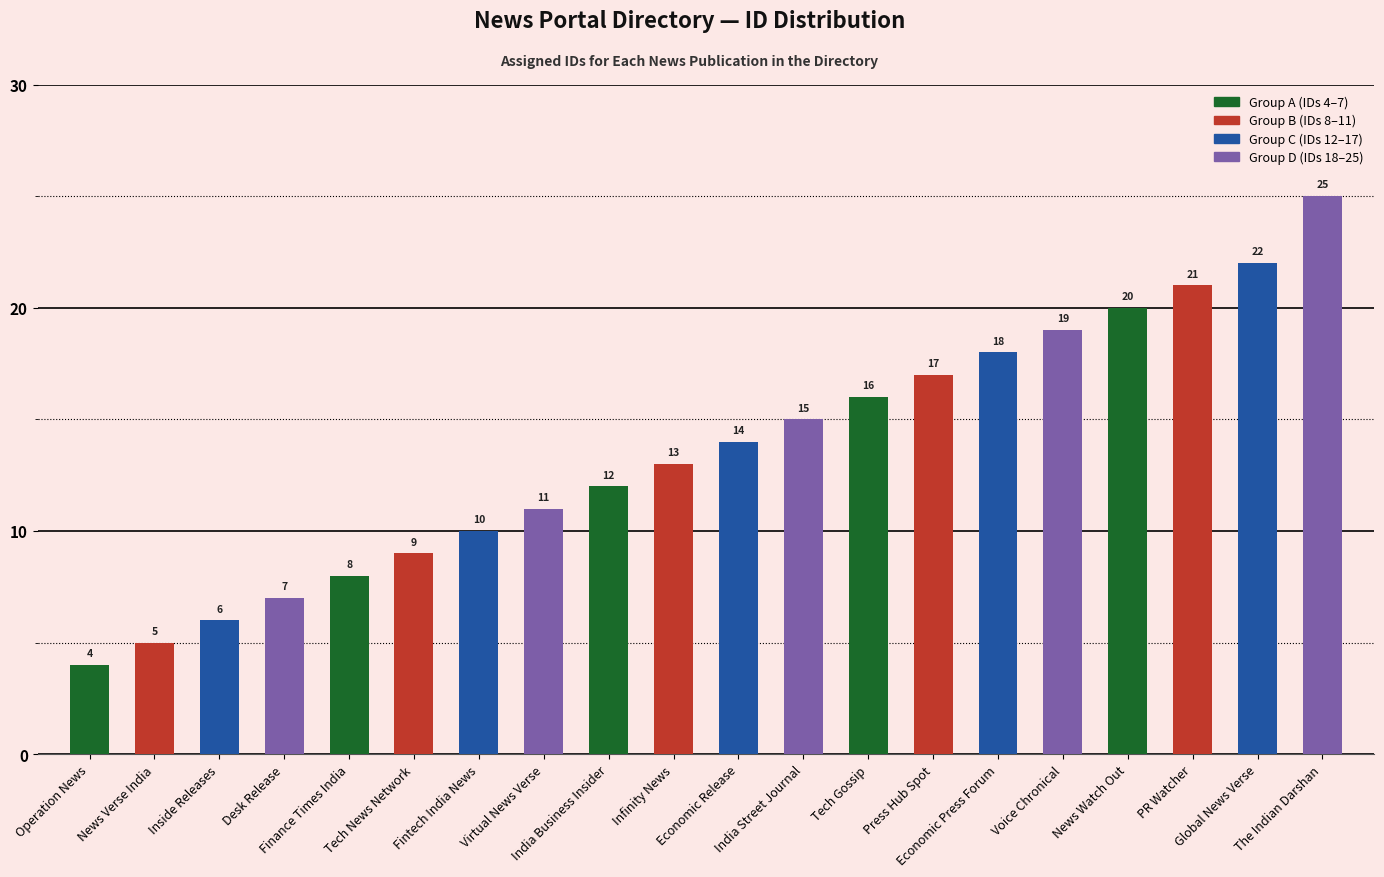

Reading left to right, list all the values displayed in this chart.

4	5	6	7	8	9	10	11	12	13	14	15	16	17	18	19	20	21	22	25